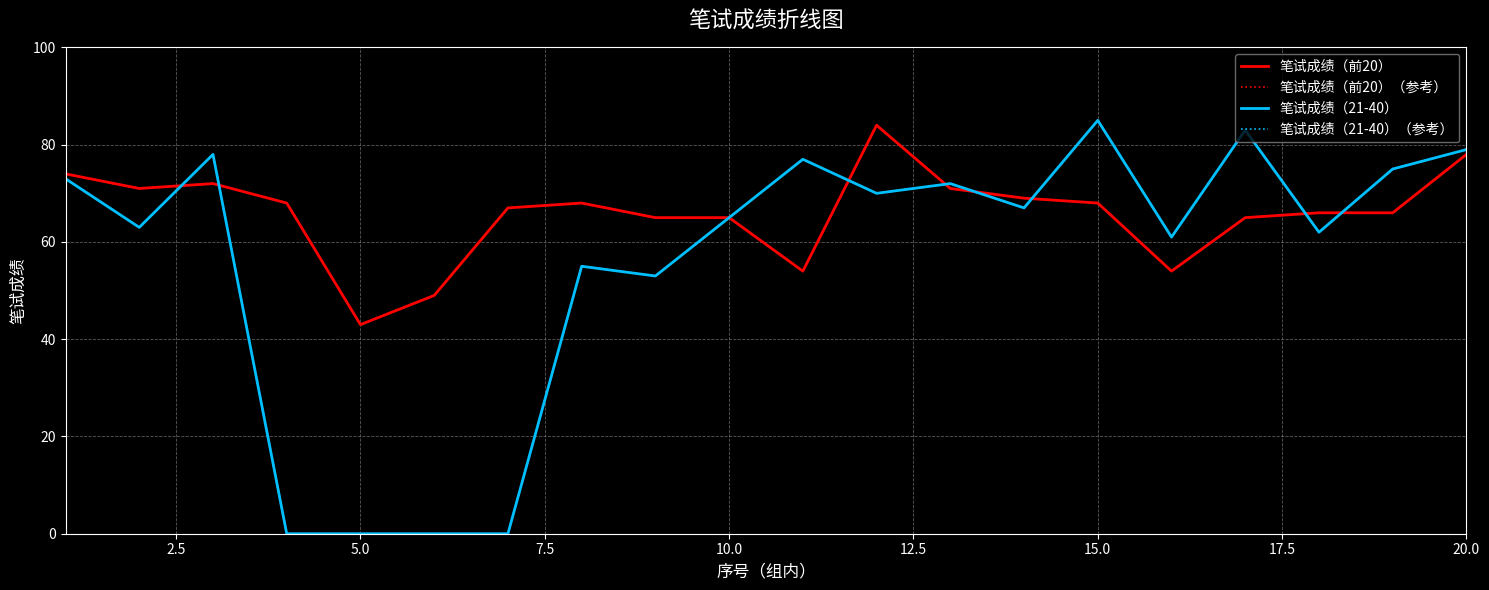

At which category does 笔试成绩（21-40）（参考） reach its first local peak?

5.0